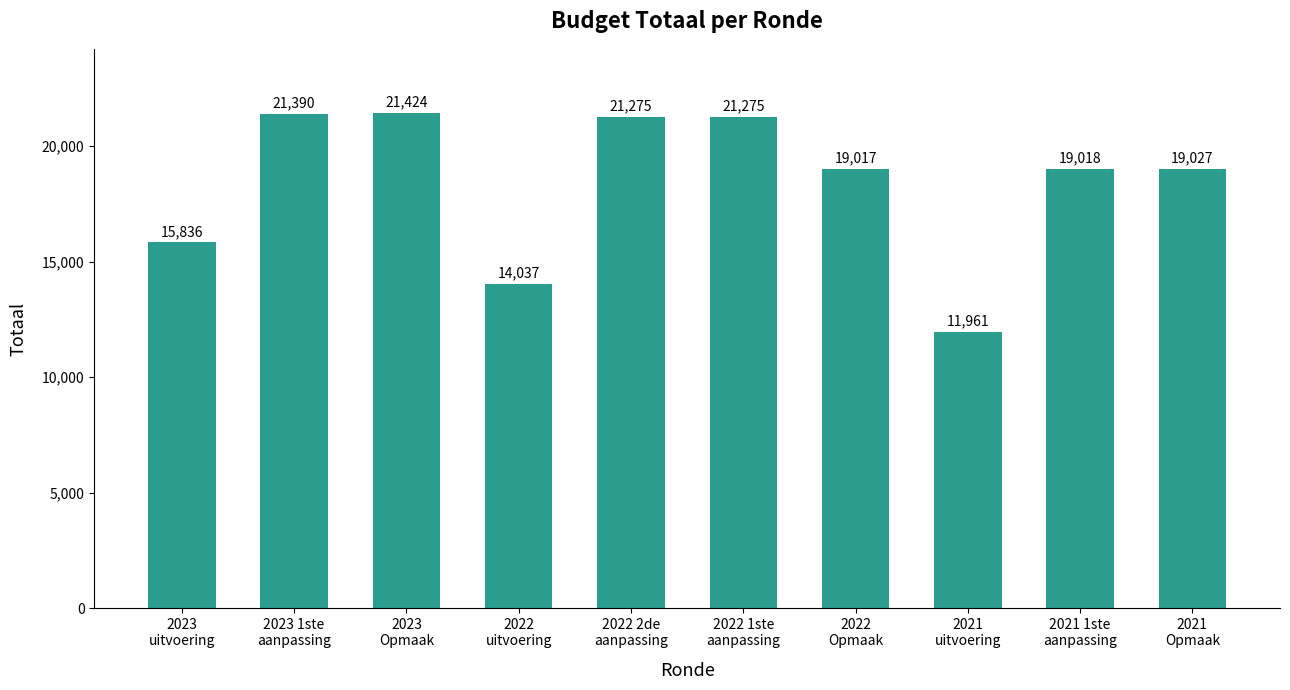

Approximately how many times larger is the value at 2022 1ste
aanpassing compared to 2022
Opmaak?

1.1